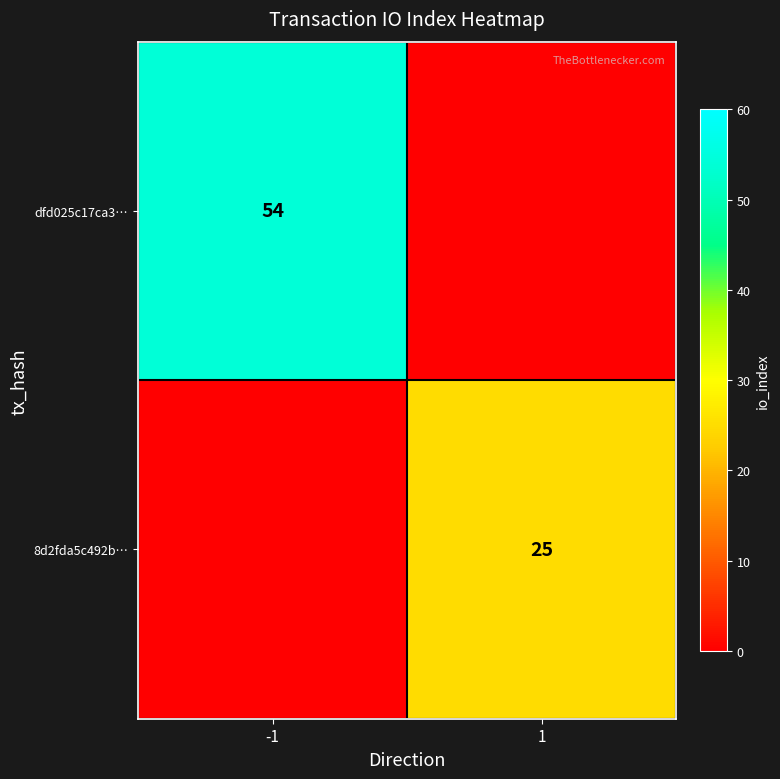

What is the difference between the highest and lowest values at -1?

54